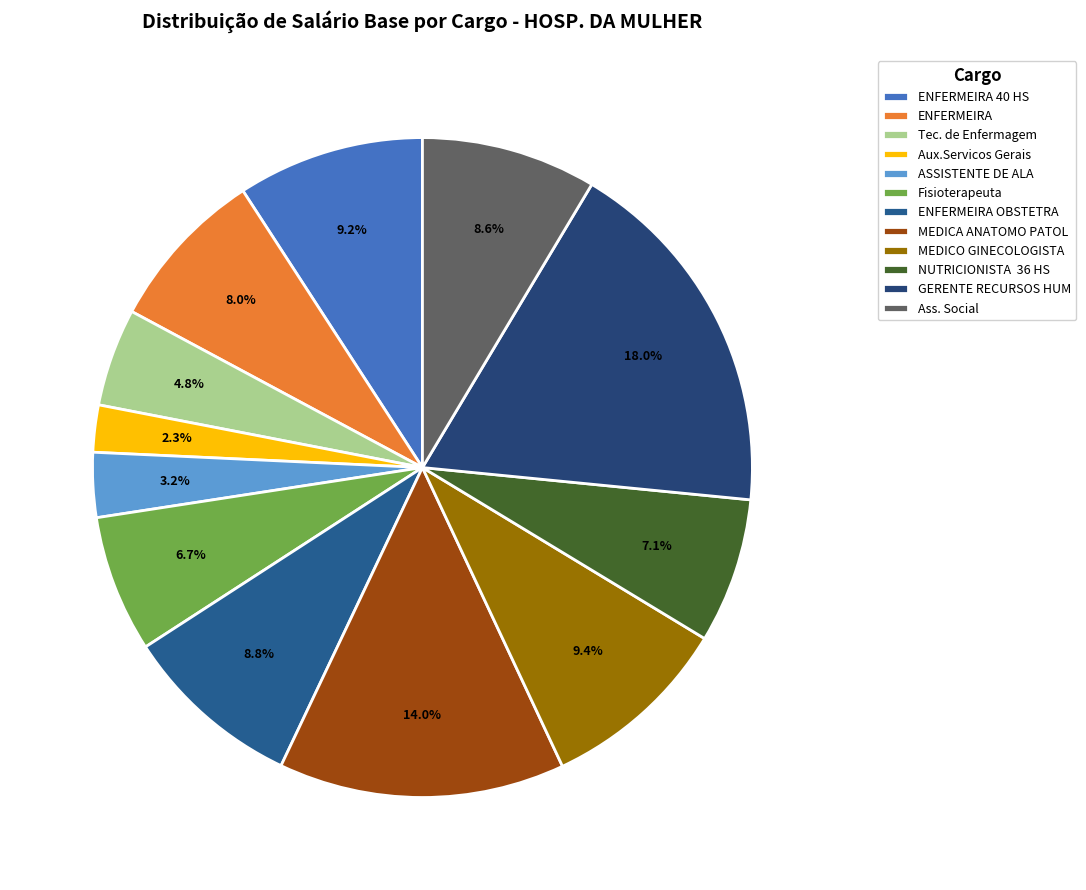

Is there any slice that represents more than half of the pie?

No